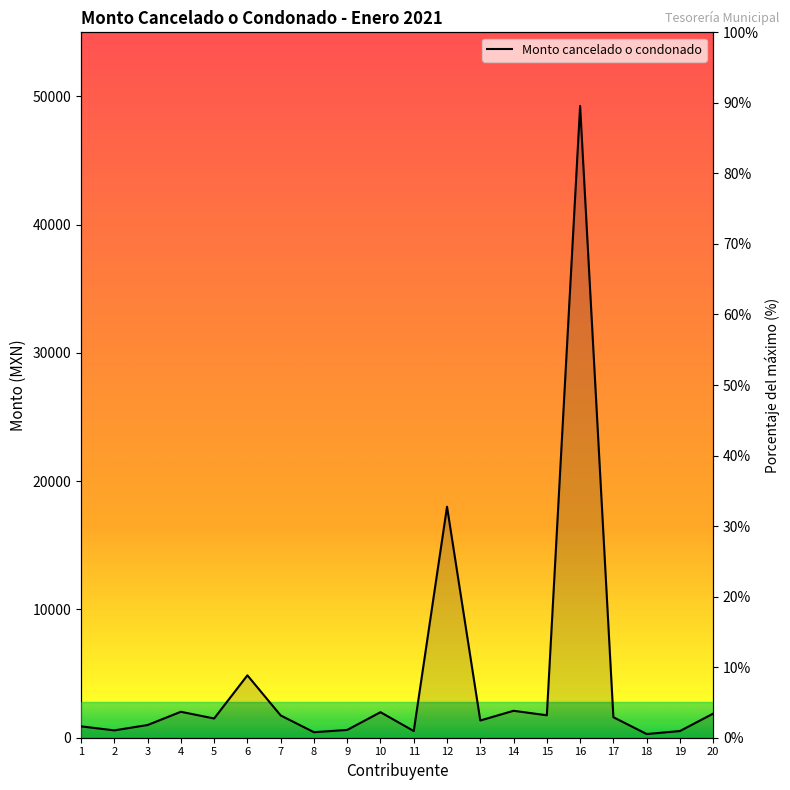

What is the value of the 10th point from the left?

3.6